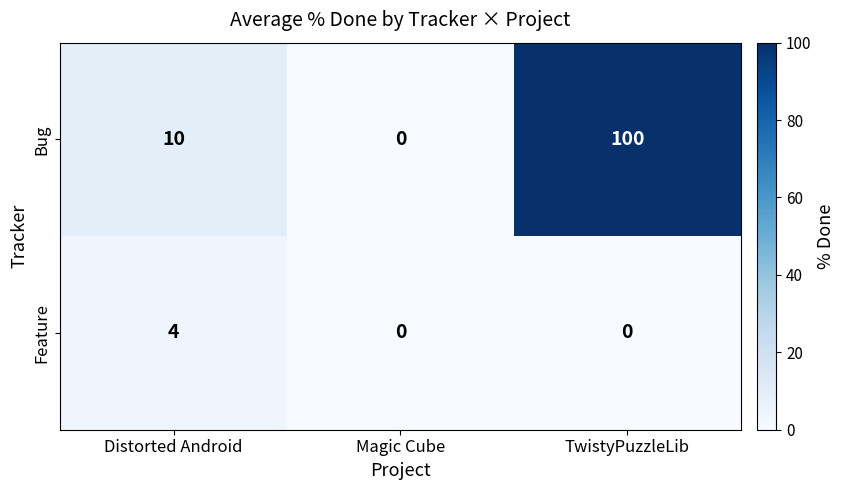

The value of Bug at Magic Cube is 42. True or false?

False